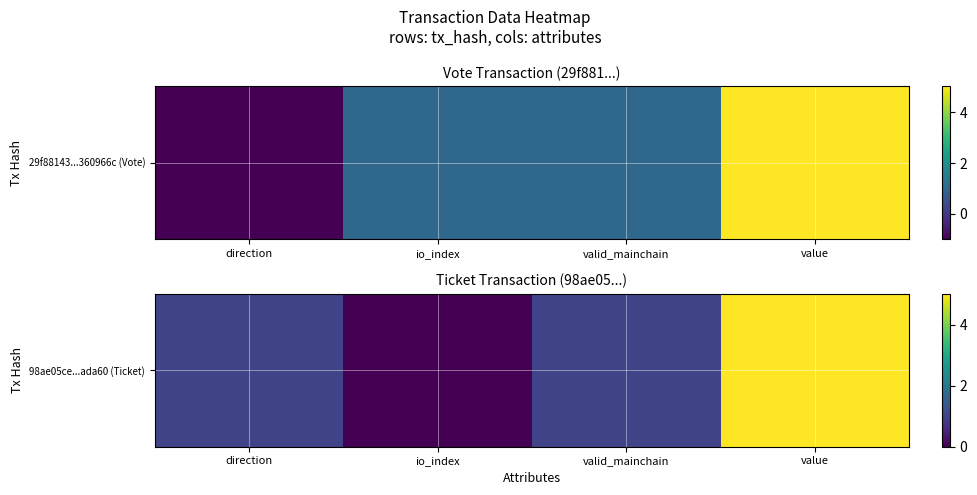

Is it true that the value at valid_mainchain is 1.0?

True